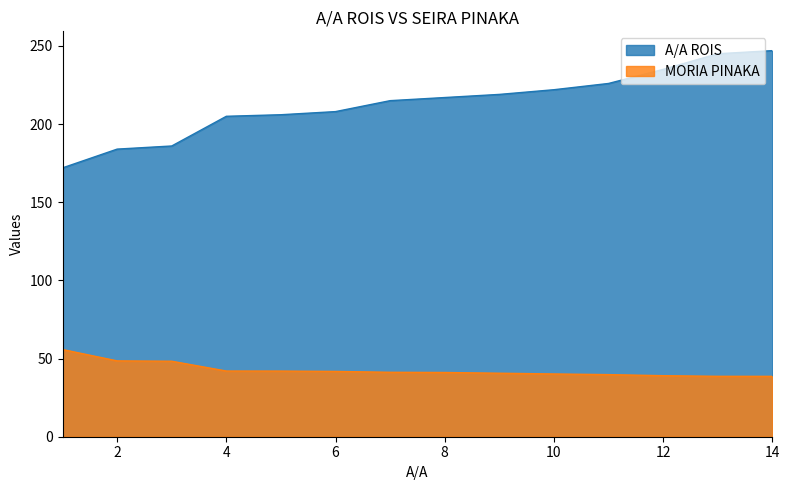

What is the difference between the SEIRA PINAKA values at 5 and 9?

1.4